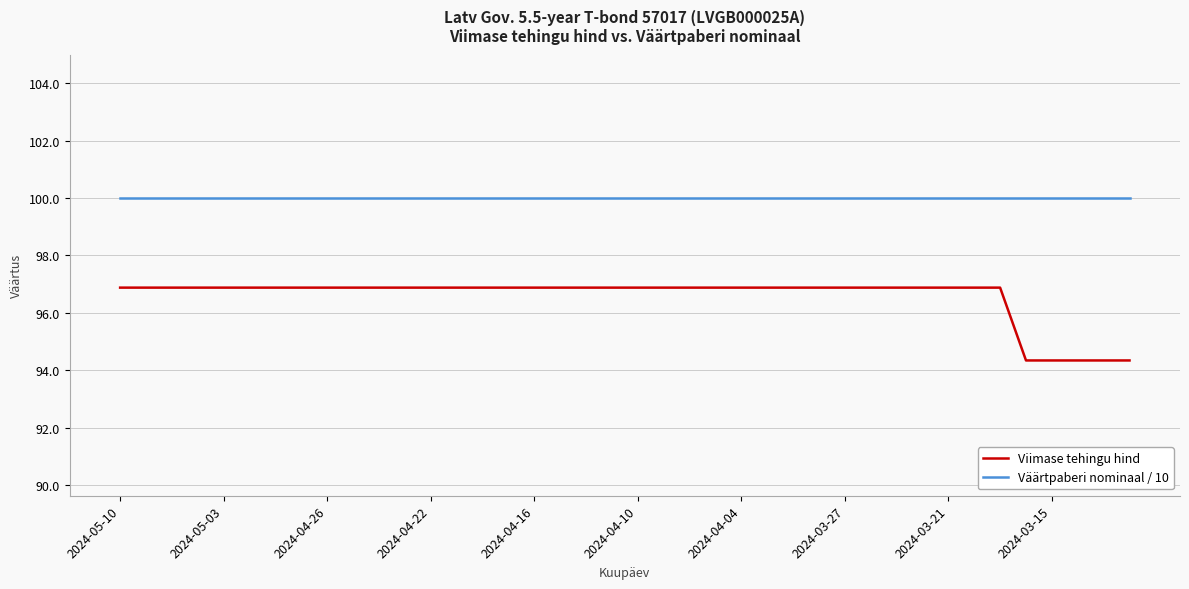

What are all the series names shown in the legend?

Viimase tehingu hind, Väärtpaberi nominaal / 10